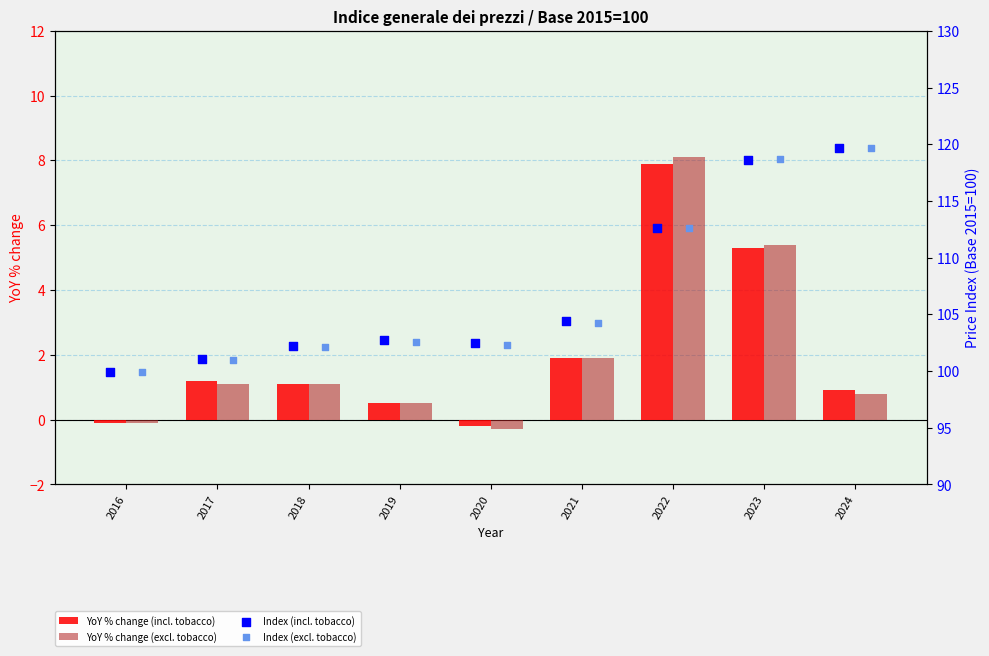

What are all the series names shown in the legend?

YoY % change (incl. tobacco), YoY % change (excl. tobacco), Index (incl. tobacco), Index (excl. tobacco)